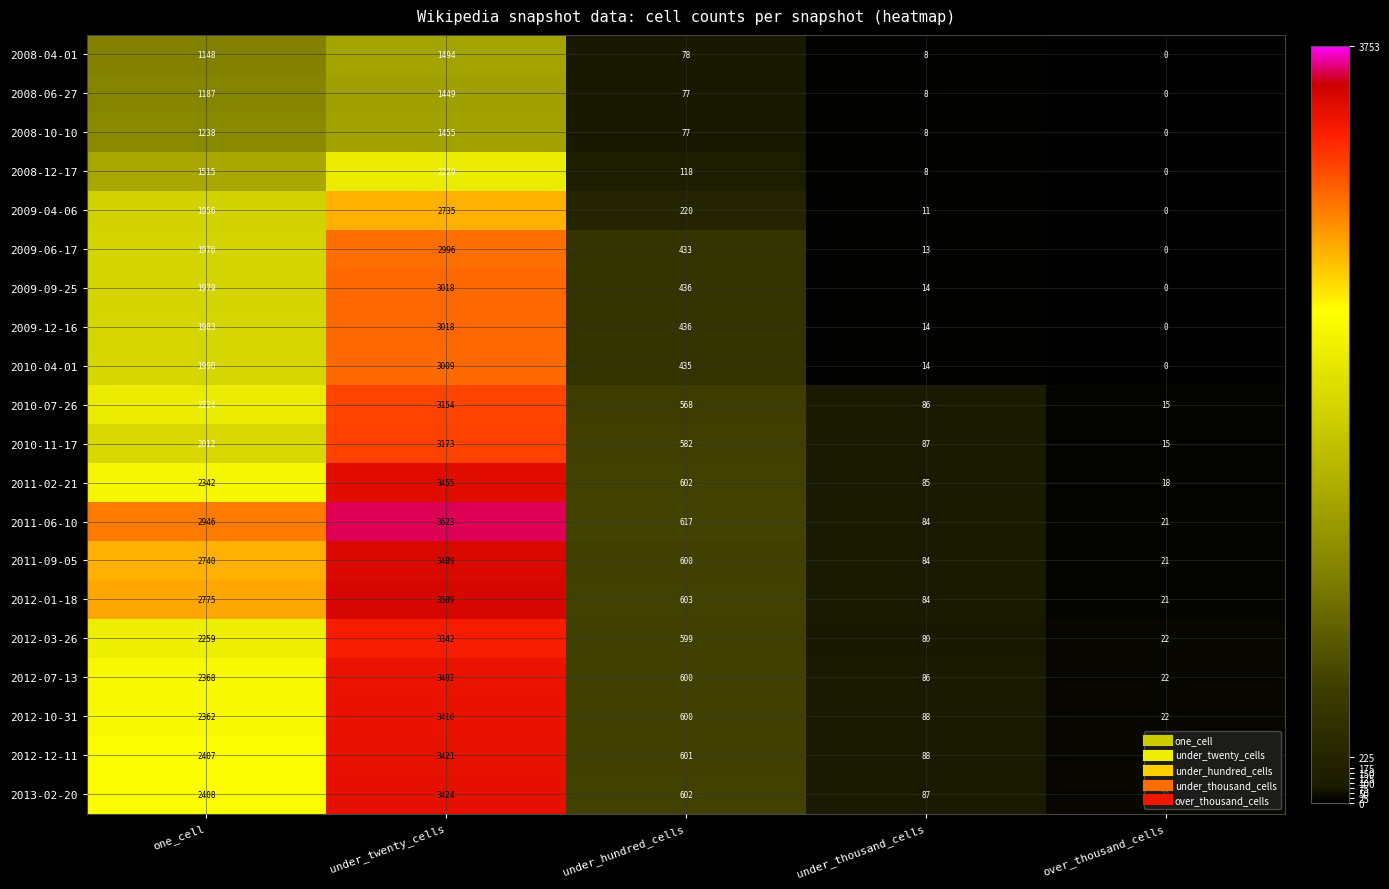

Is it true that 2012-12-11 equals 1478 at under_twenty_cells?

False